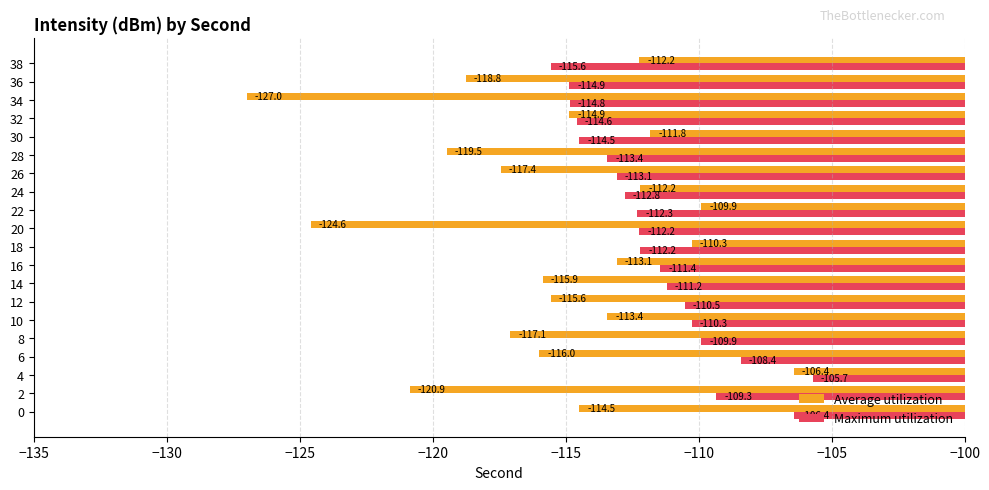

Is it true that Maximum utilization equals -109.3 at 2?

True